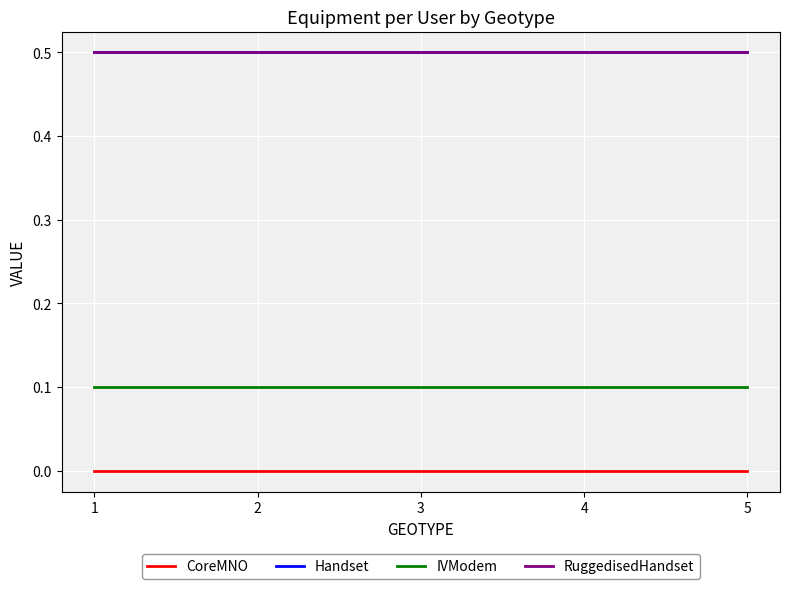

Is this an area chart (filled region under the line)?

No